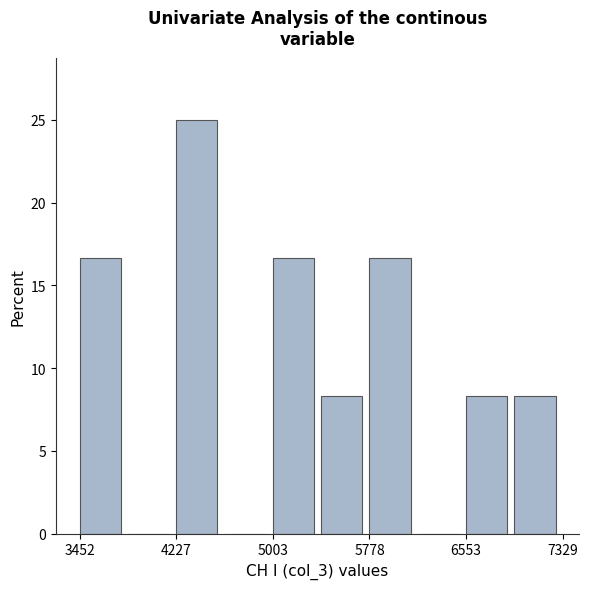

Around what value on the x-axis is the tallest bar? Give the approximate position of its centre, as read against the axis.

4400